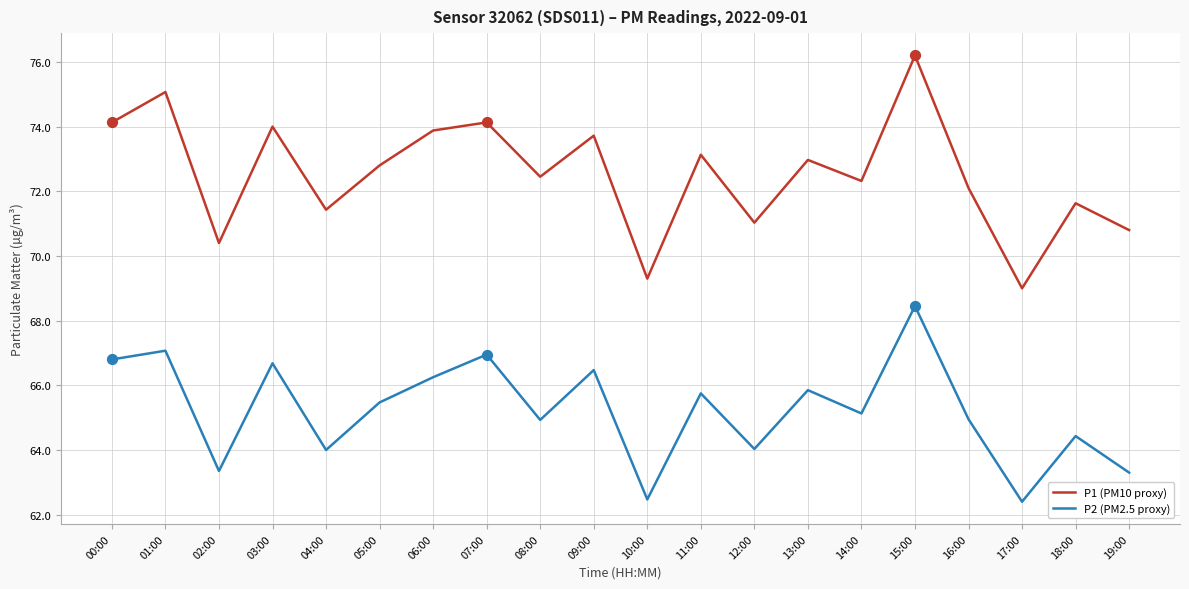

Which series has the largest total across all categories?

P1 (PM10 proxy)